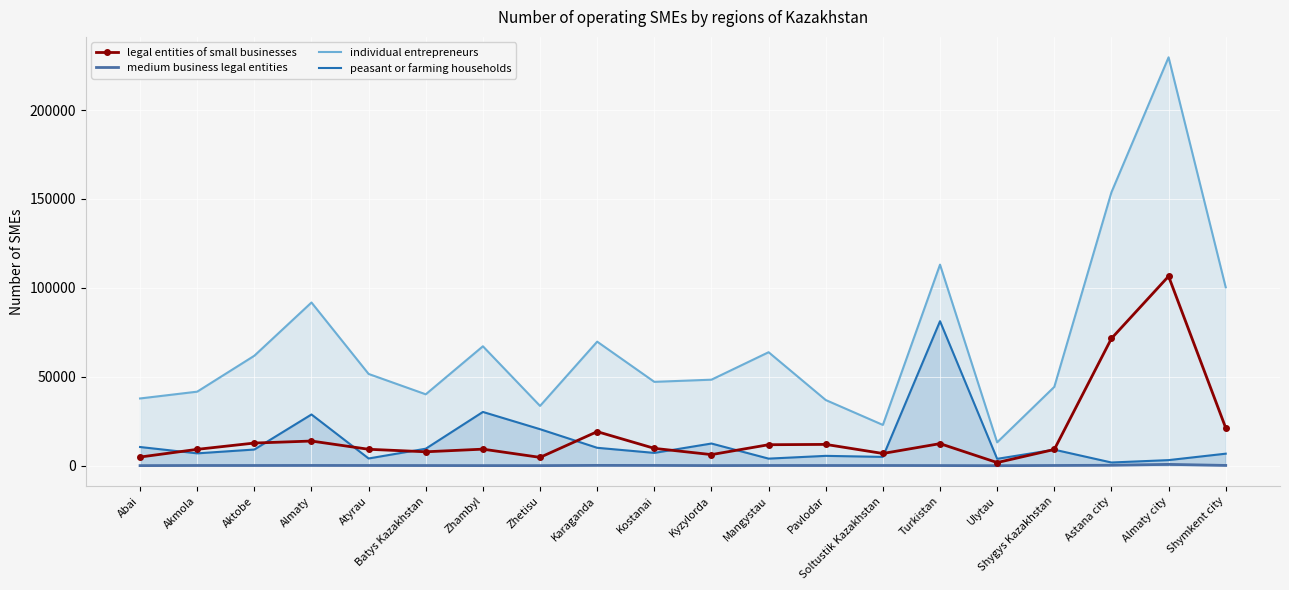

Which category has the highest value in the peasant or farming households series?

Turkistan